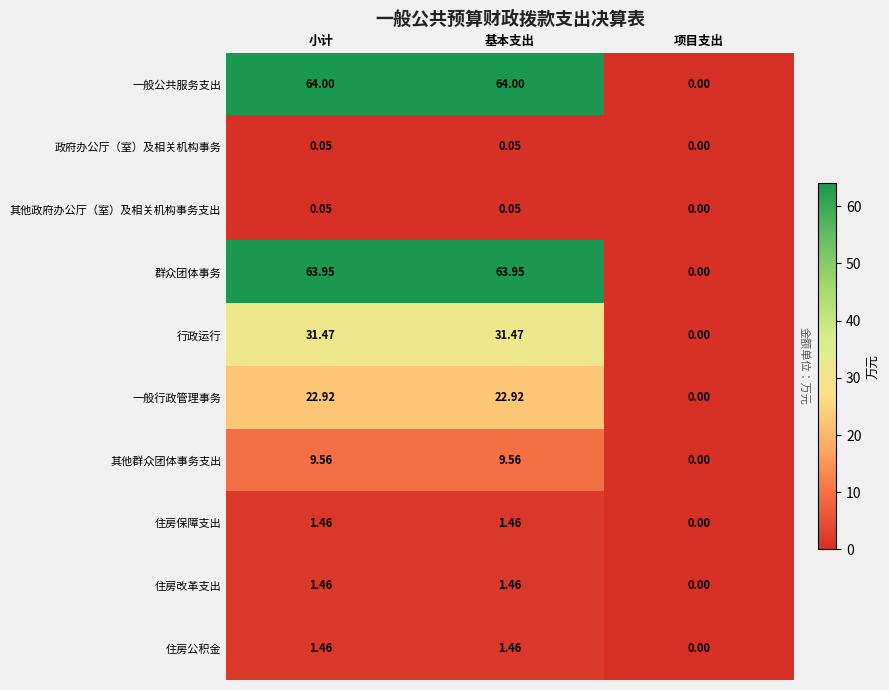

Which series changed the most between 基本支出 and 项目支出?

一般公共服务支出